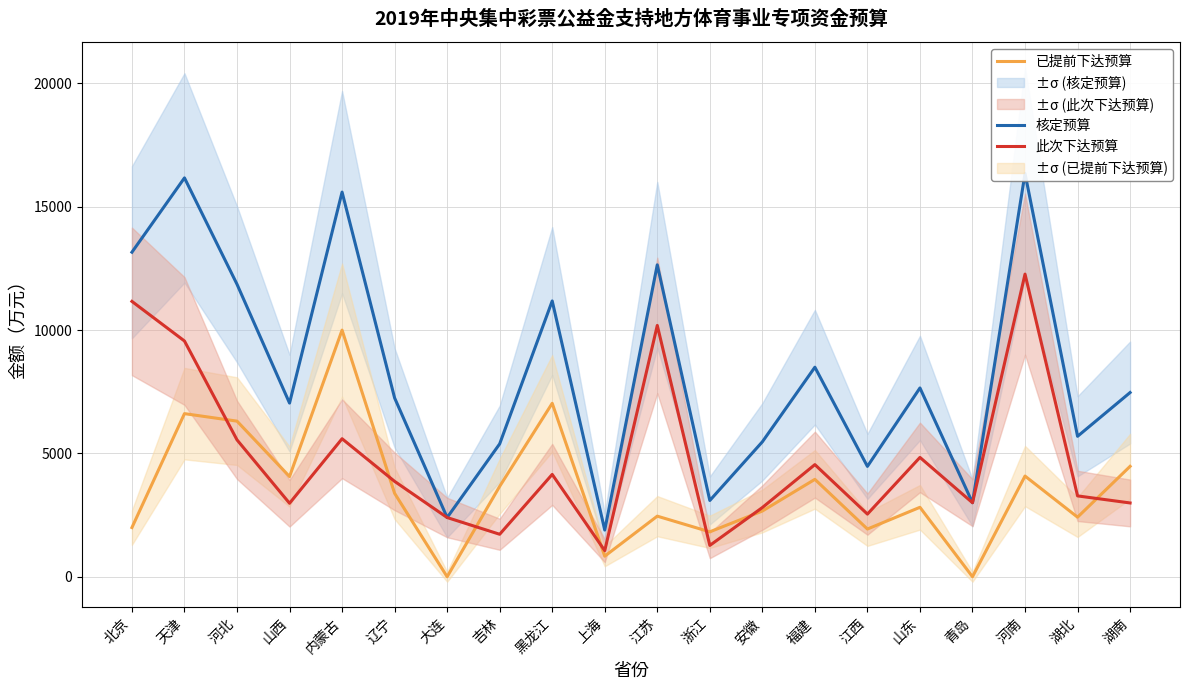

Which category has the lowest value across all series?

大连